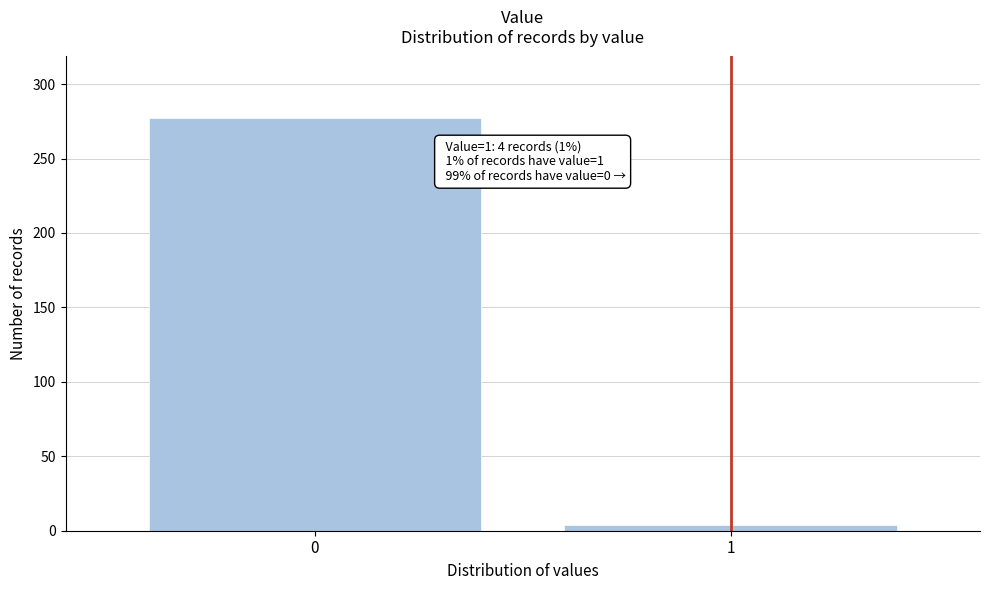

Reading left to right, what are all the values shown in this chart?

277	4